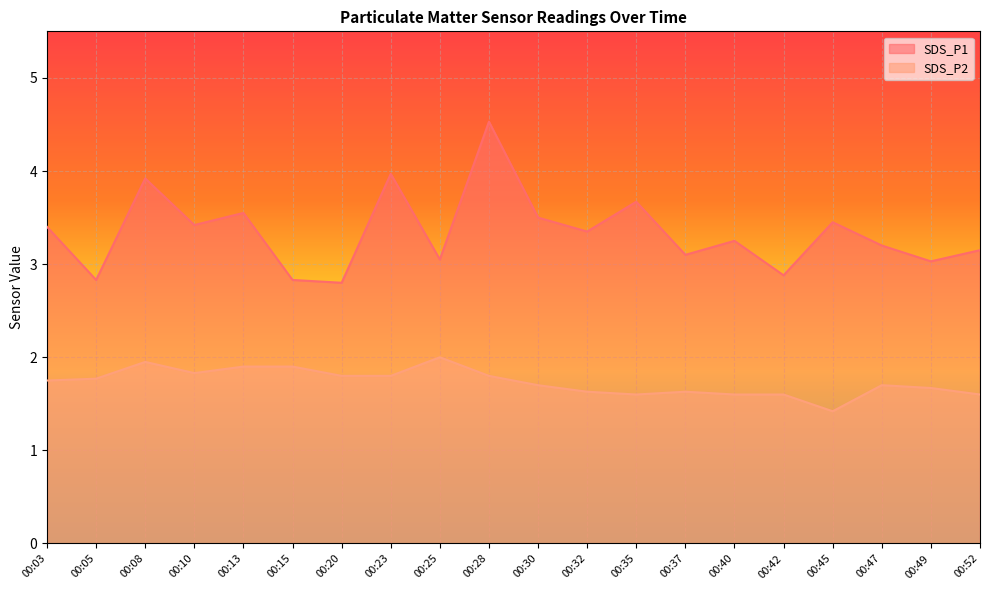

How many values in the SDS_P1 series are below 3?

4